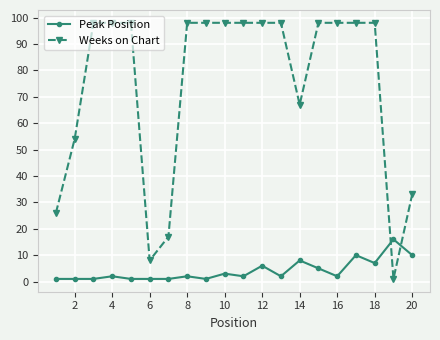

How many times do Weeks on Chart and Peak Position cross each other?

2